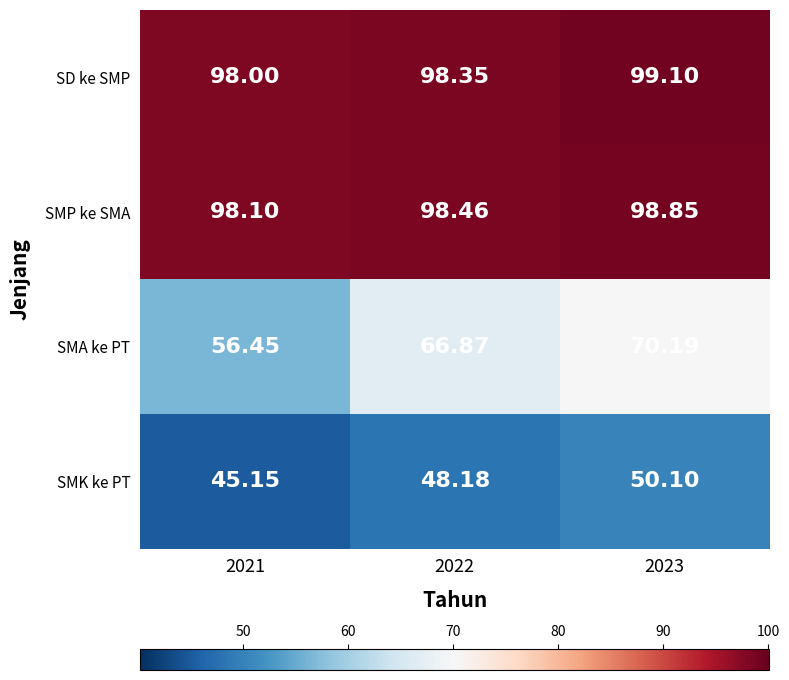

Rank the series at 2022 from highest to lowest value.

SMP ke SMA, SD ke SMP, SMA ke PT, SMK ke PT